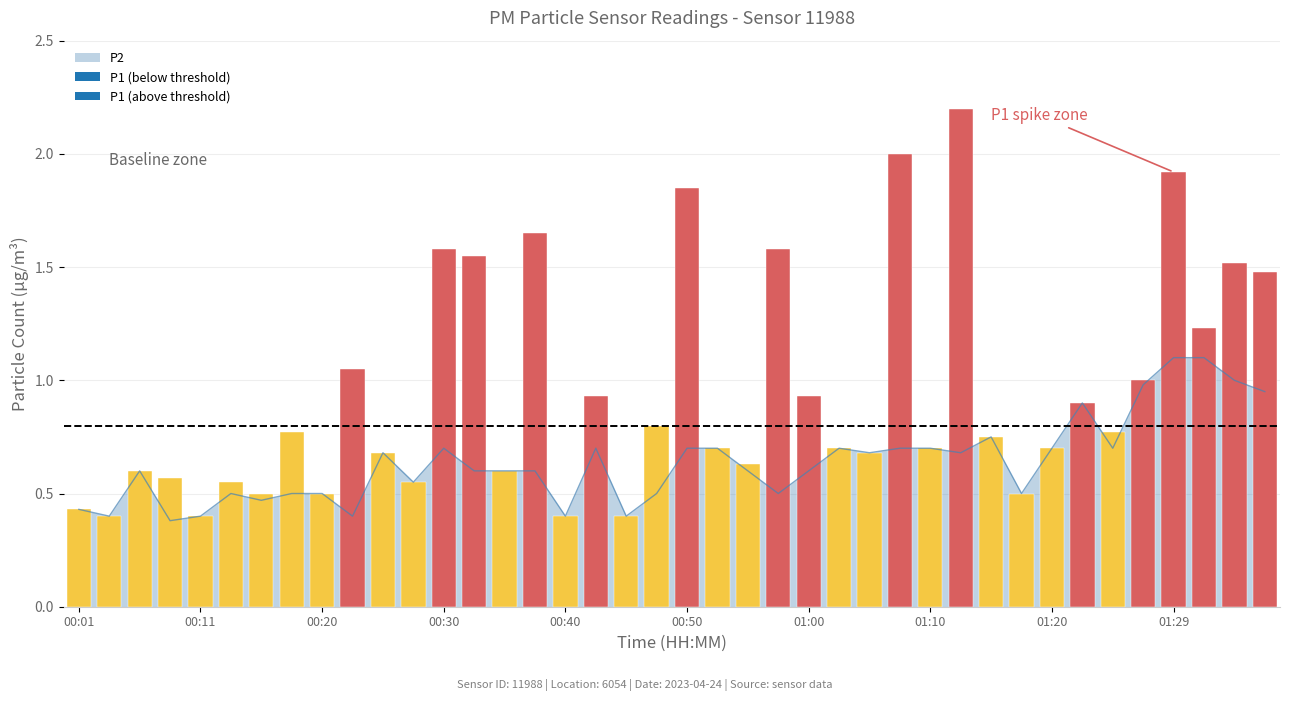

What is the label of the 31st bar from the left?

01:15